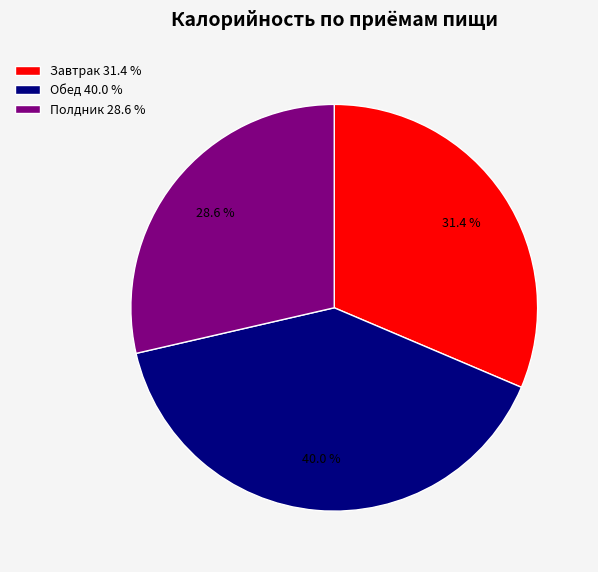

Count the number of slices in the pie.

3